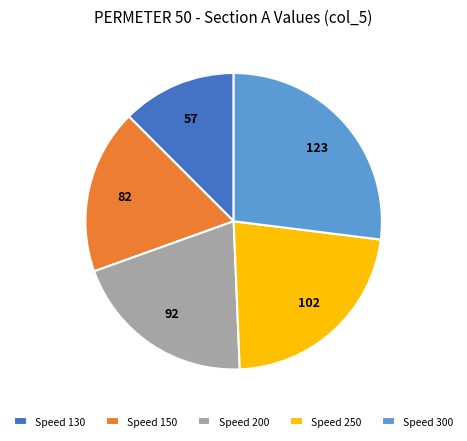

How many segments does this pie chart have?

5